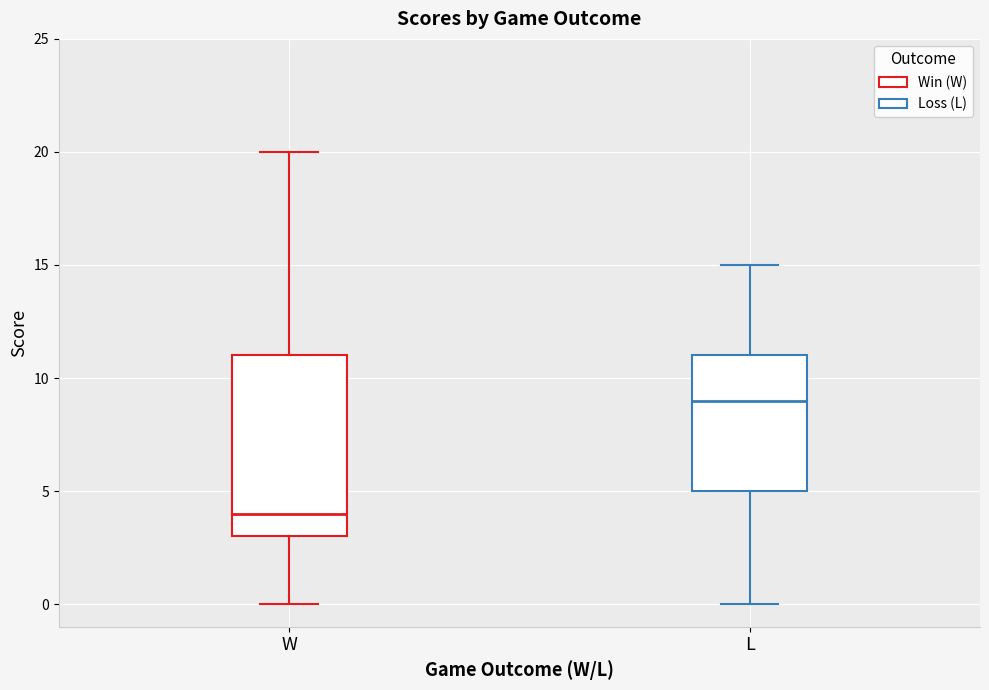

Which box's median line is the lowest?

W